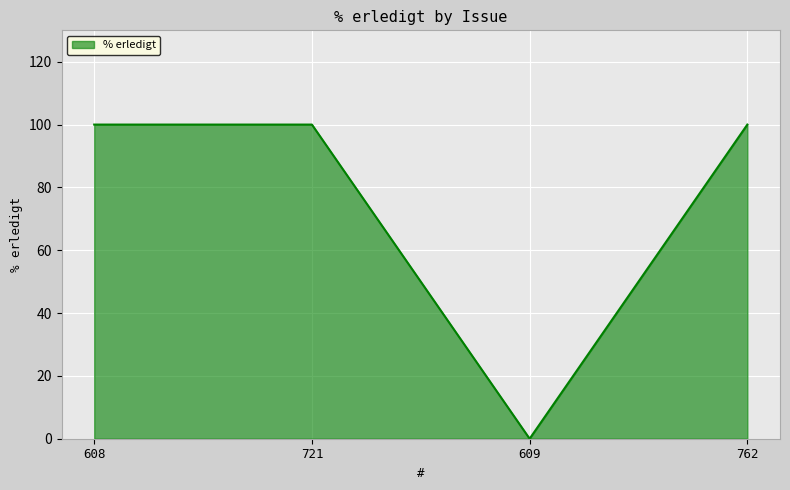

True or false: the data shows 100 at 721.

True